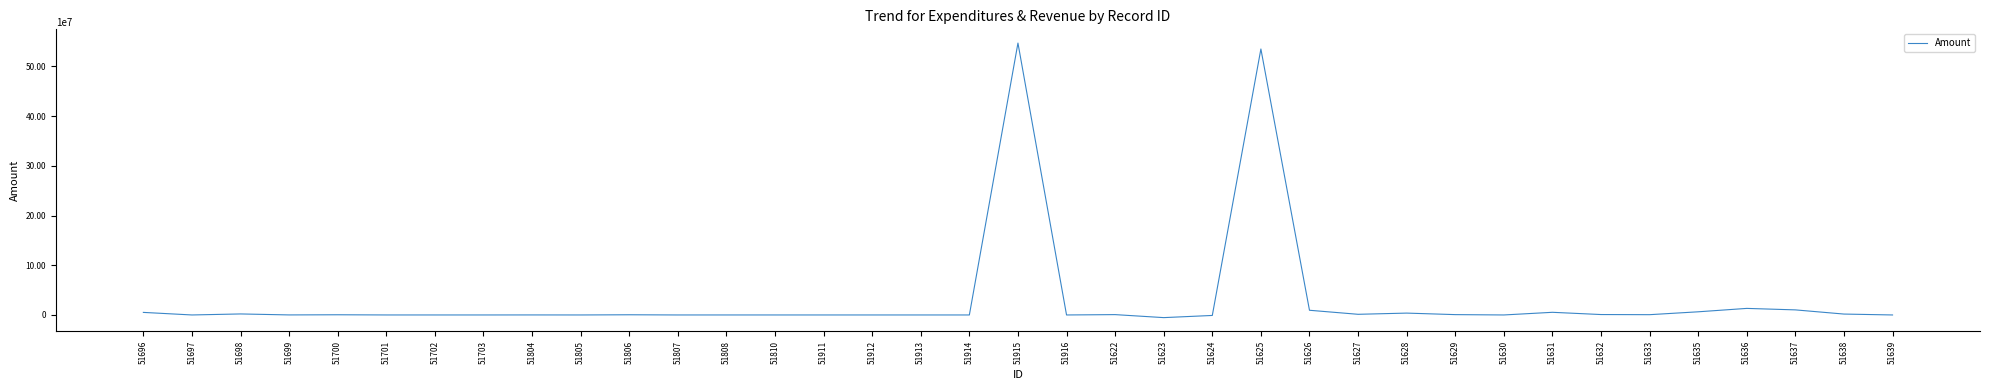

The value at 51701 is 477.6. True or false?

False